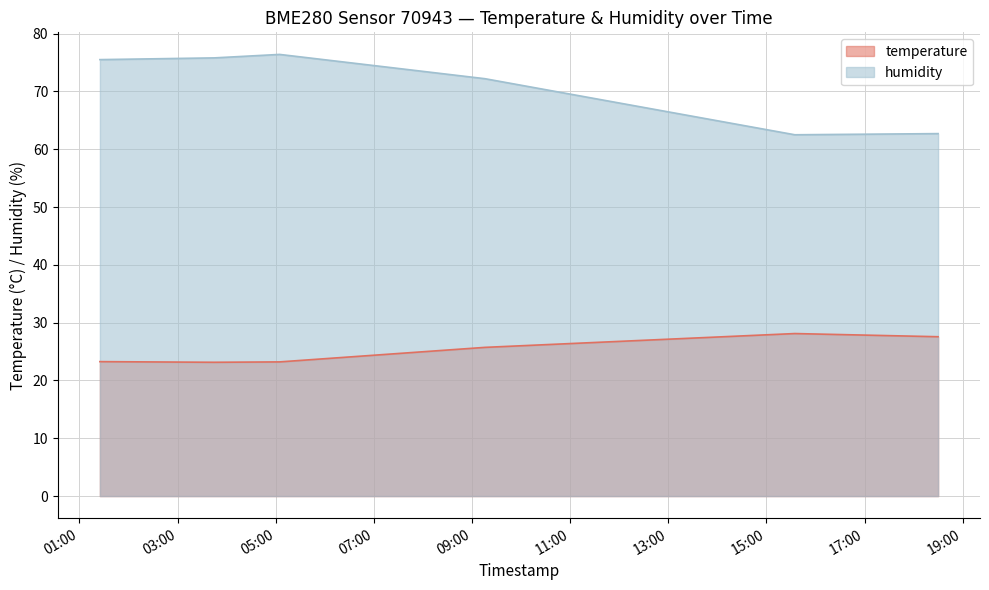

What is the spread (max minus min) of values at 2023-07-28T01:25:06?

52.2